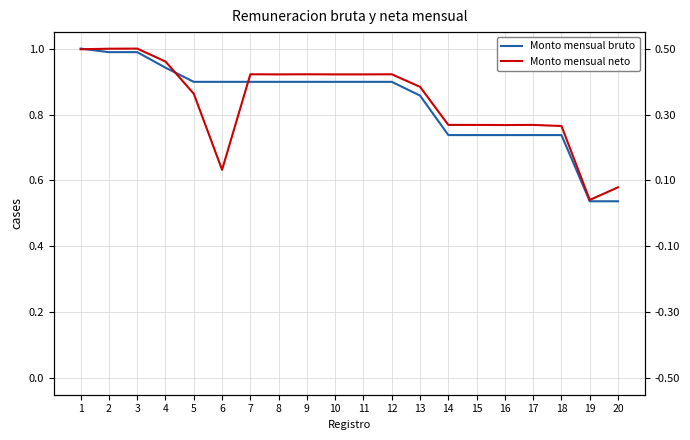

The value of Monto mensual bruto at 6 is 0.9. True or false?

True